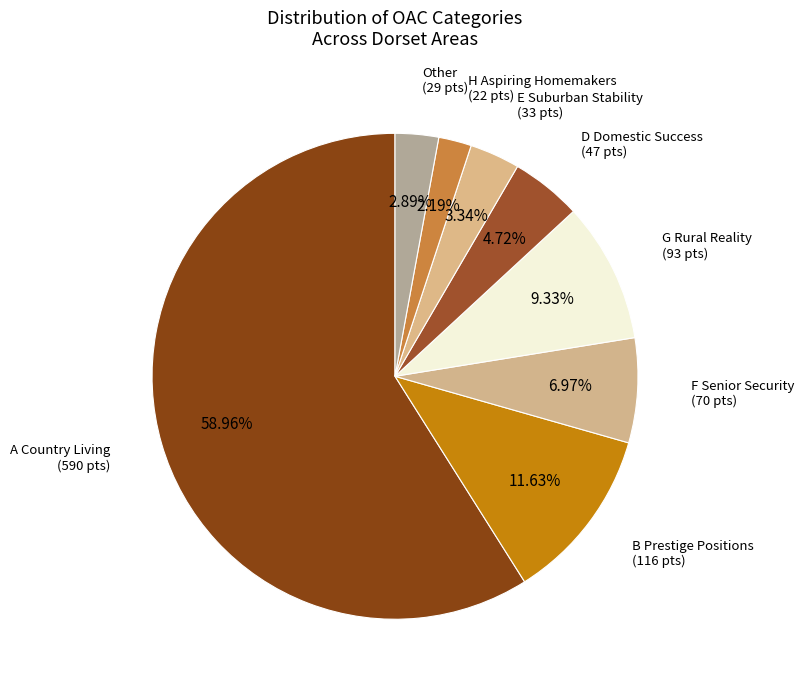

To the nearest percent, what is the average slice percentage?

12%